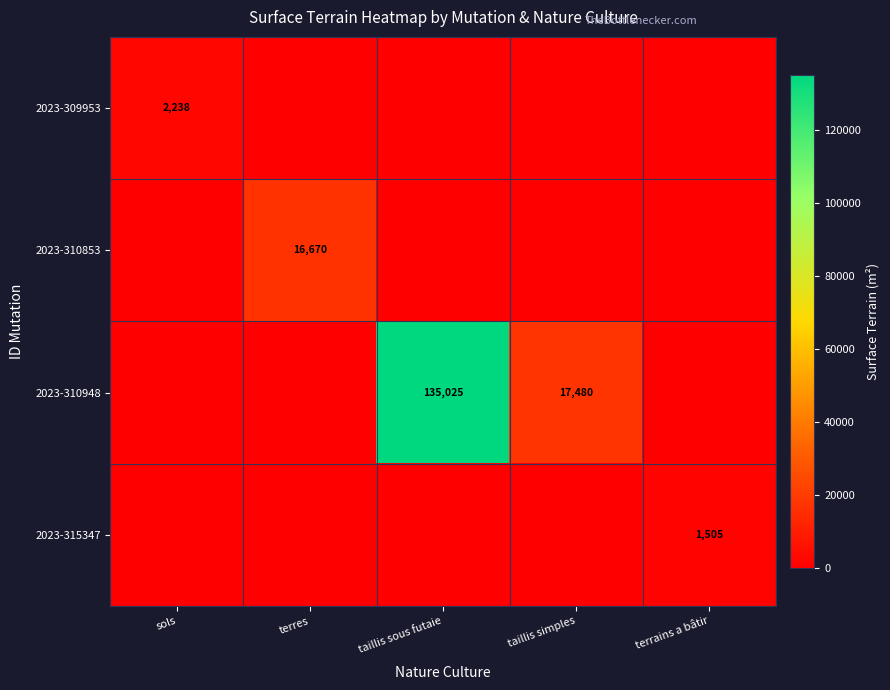

The 2023-310948 series shows 232998 at taillis sous futaie. True or false?

False